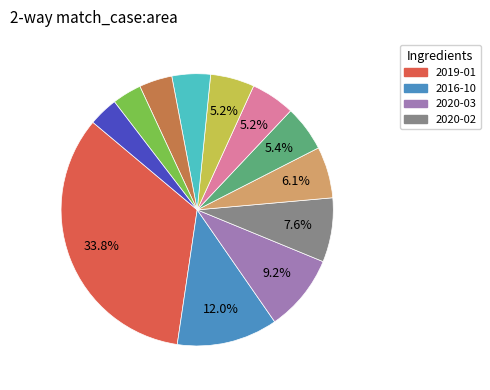

Is there any slice that represents more than half of the pie?

No